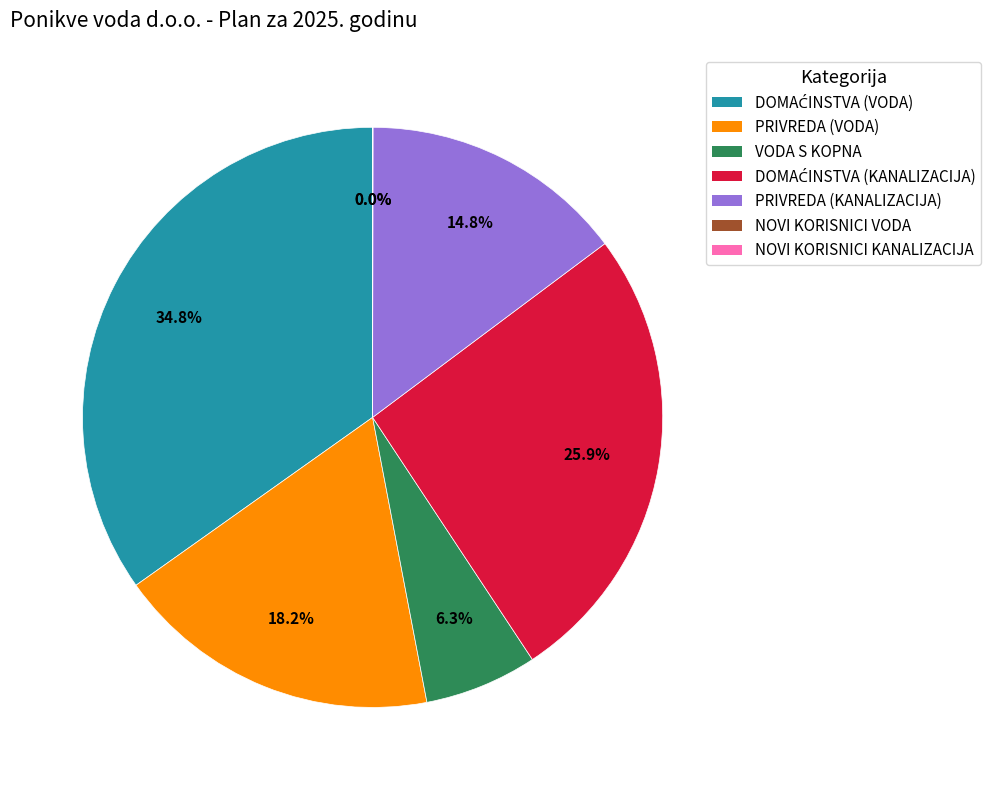

Between PRIVREDA (KANALIZACIJA) and PRIVREDA (VODA), which is larger?

PRIVREDA (VODA)